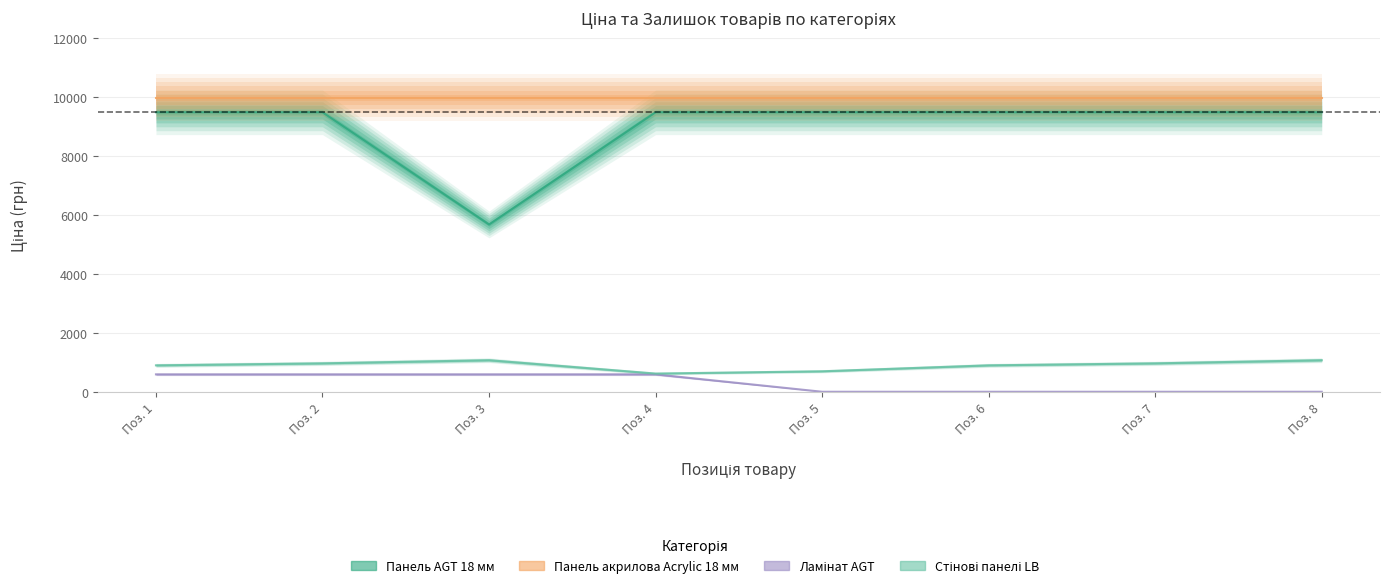

How many data points in Ламінат AGT are less than 589?

4